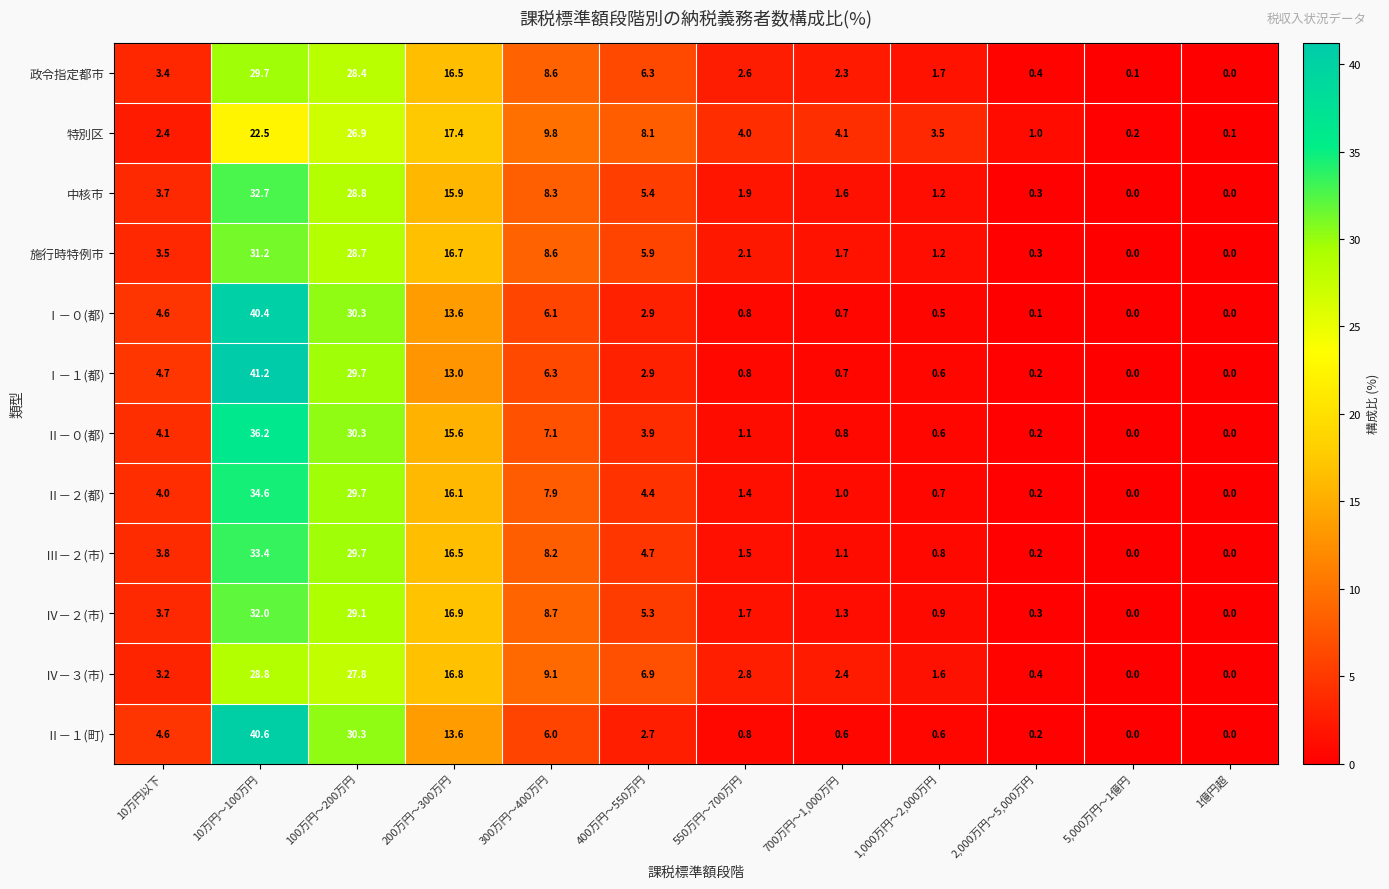

Where does the 政令指定都市 series first go above 3?

10万円以下